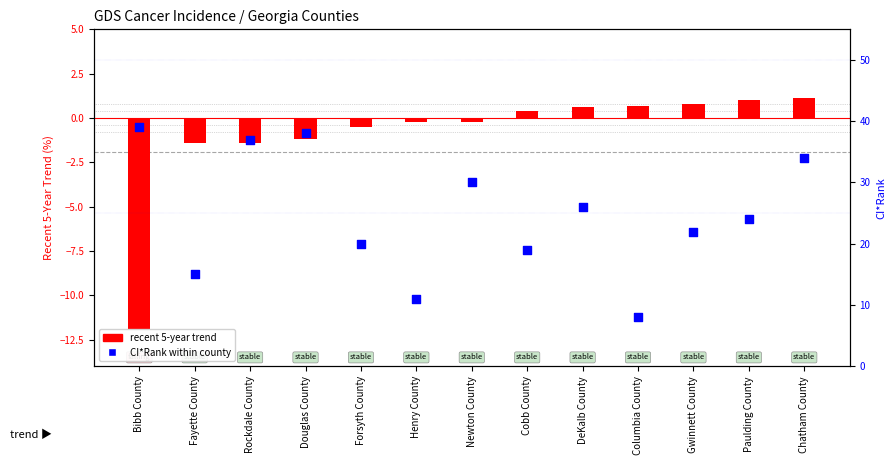

Which series reaches the minimum Y coordinate?

Recent 5-Year Trend (%)